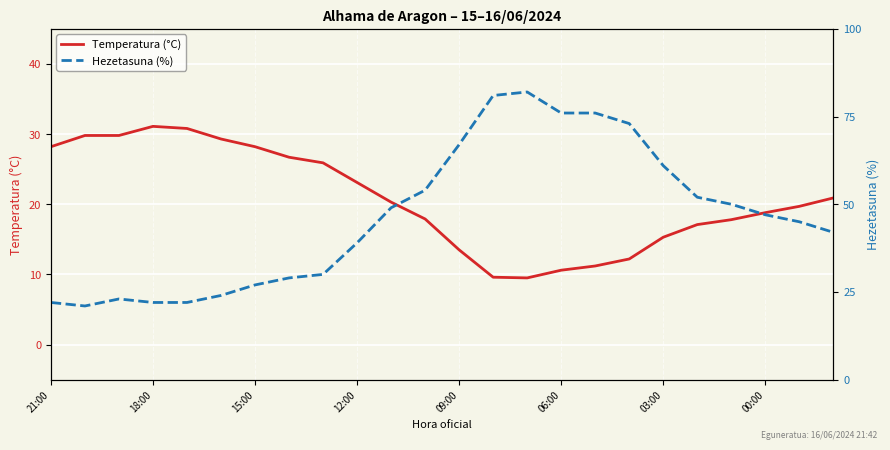

What is the greatest value displayed?

82.0